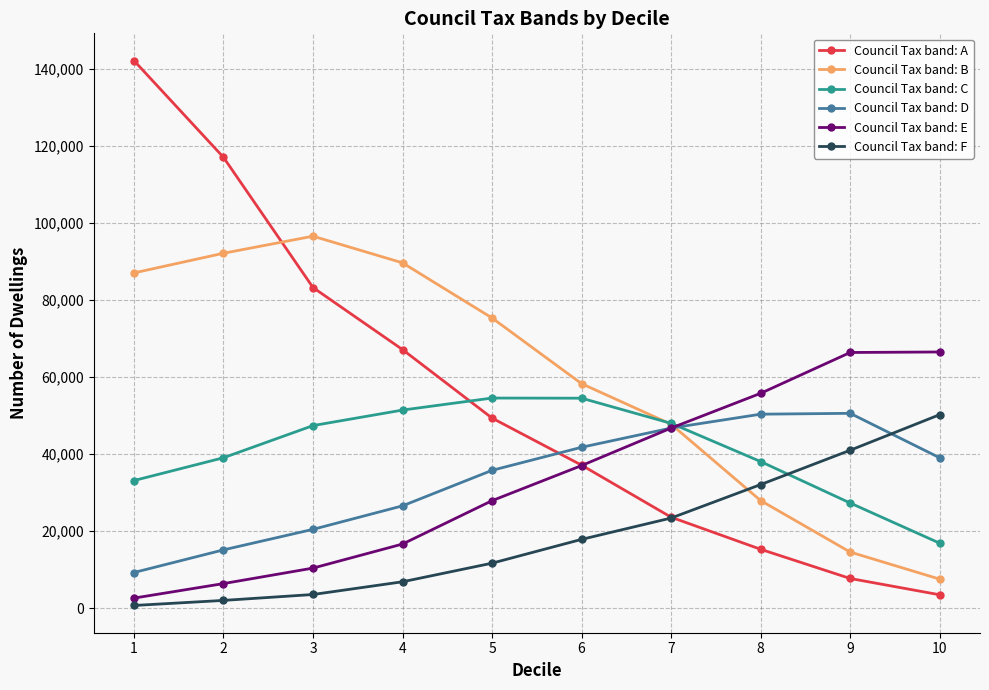

What is the maximum value shown in the chart?

142093